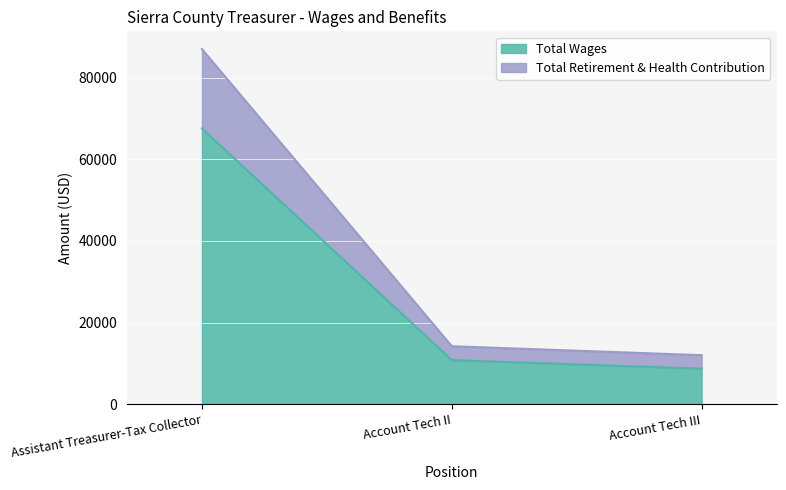

What is the difference between the highest and lowest values at Account Tech III?

3302